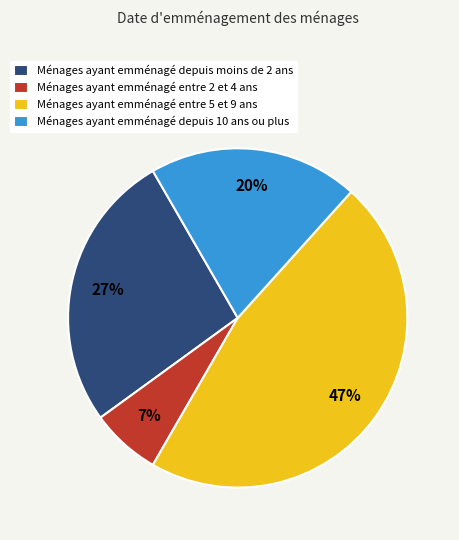

Count the number of slices in the pie.

4